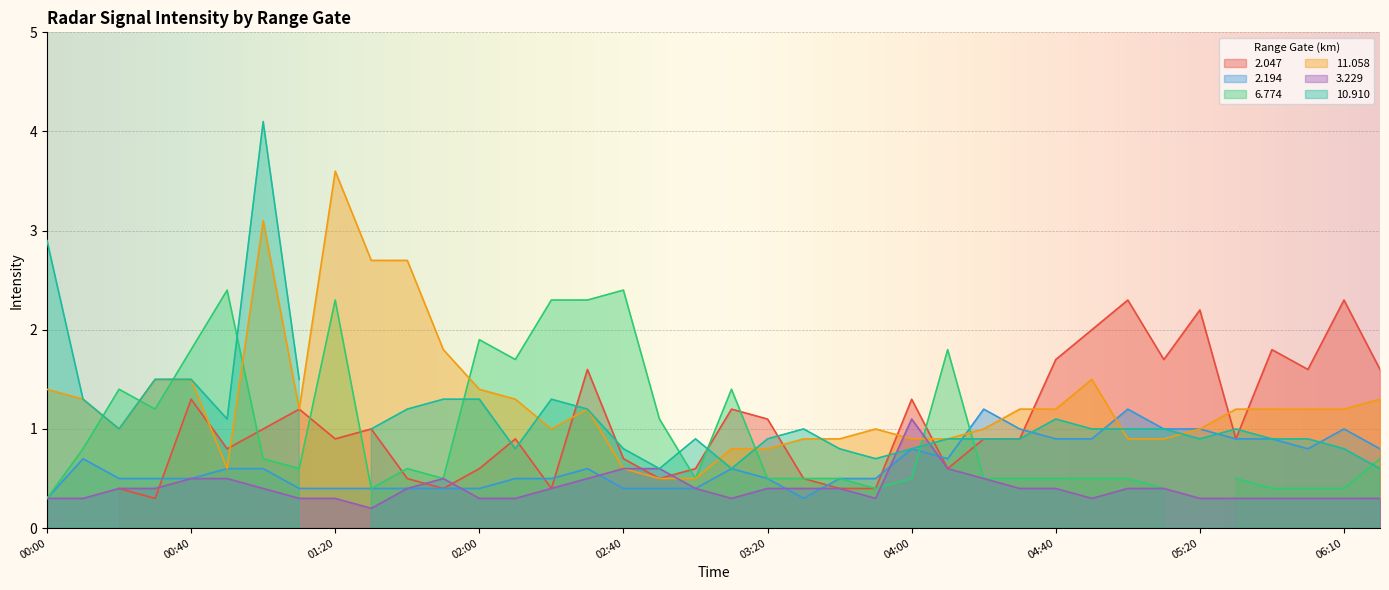

True or false:   3.229 and   2.194 cross at least once.

True